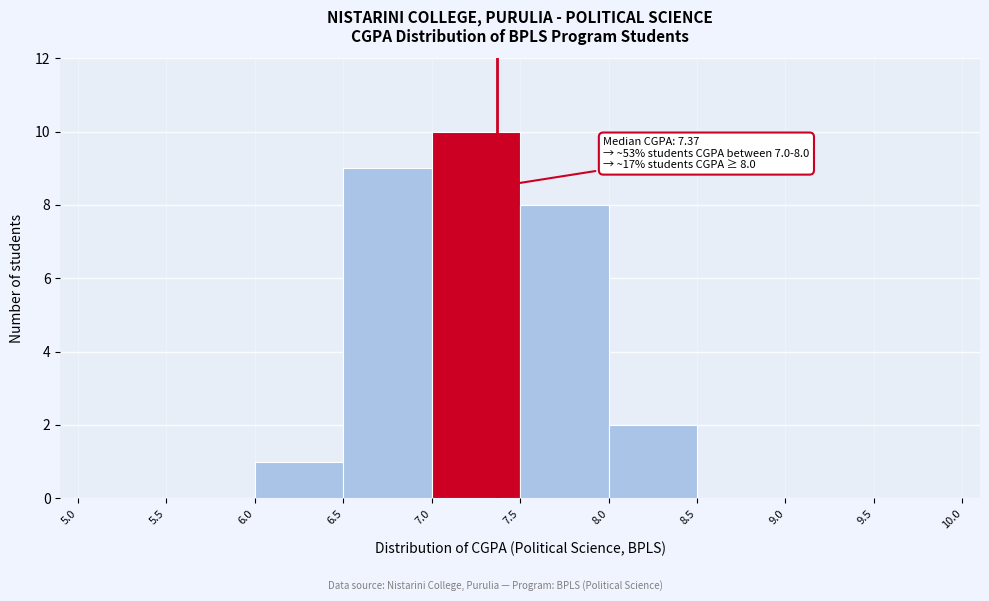

Which range on the x-axis has the tallest bar?

7.0 to 7.5